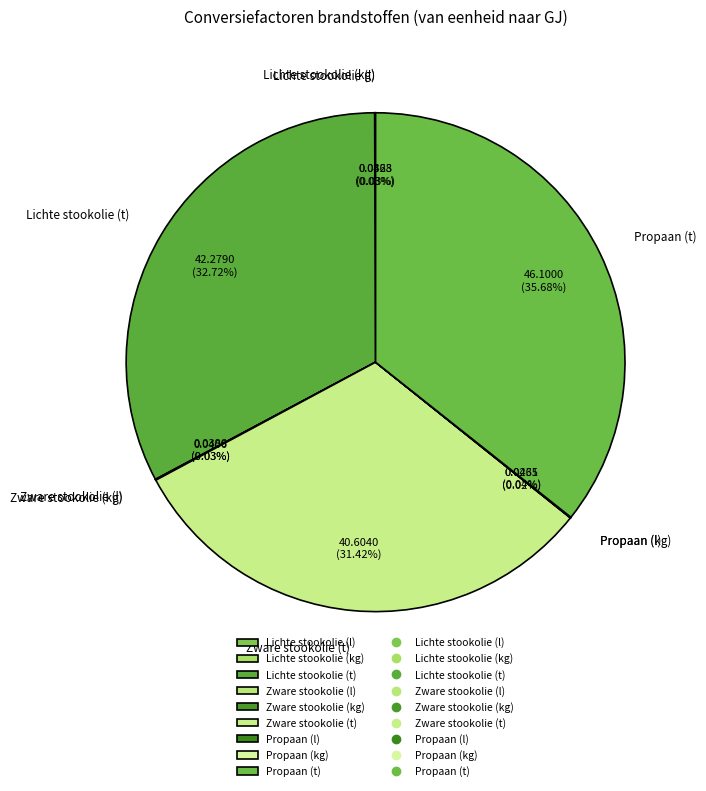

Does Lichte stookolie (t) represent more than half of the total?

No